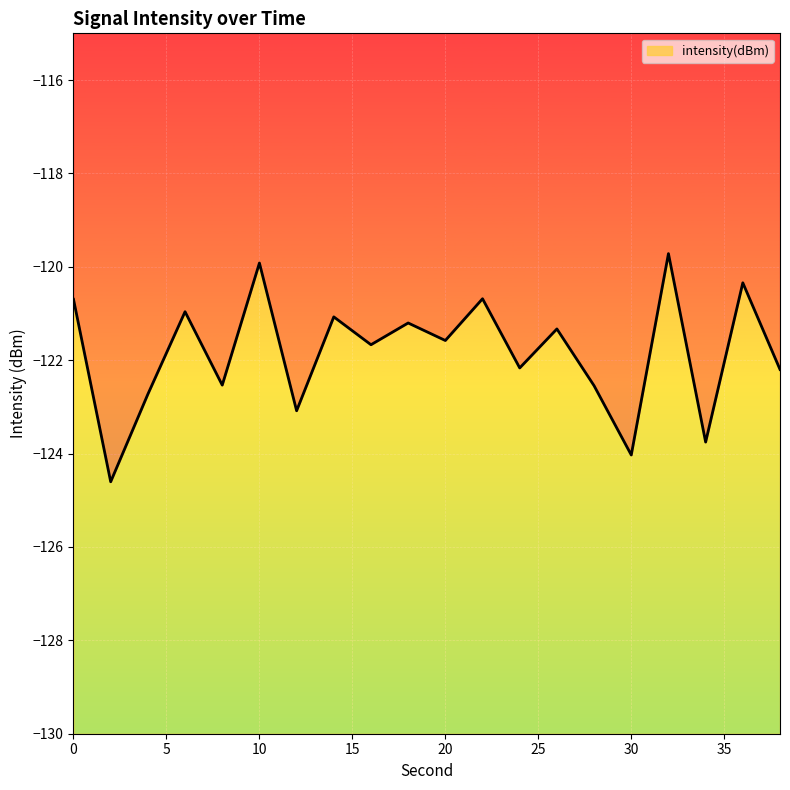

At which category does the chart reach its minimum across all series?

2